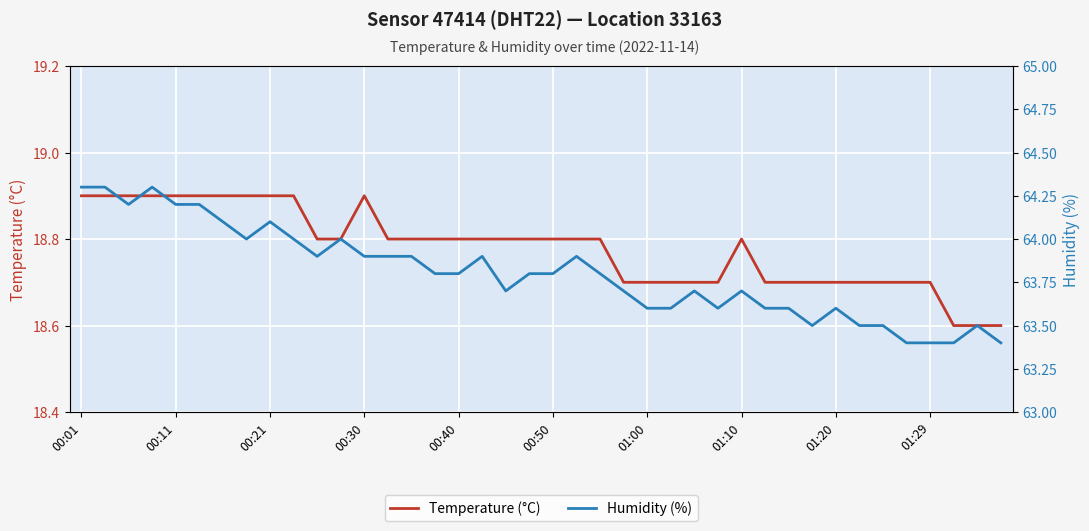

What is the smallest value displayed?

18.6